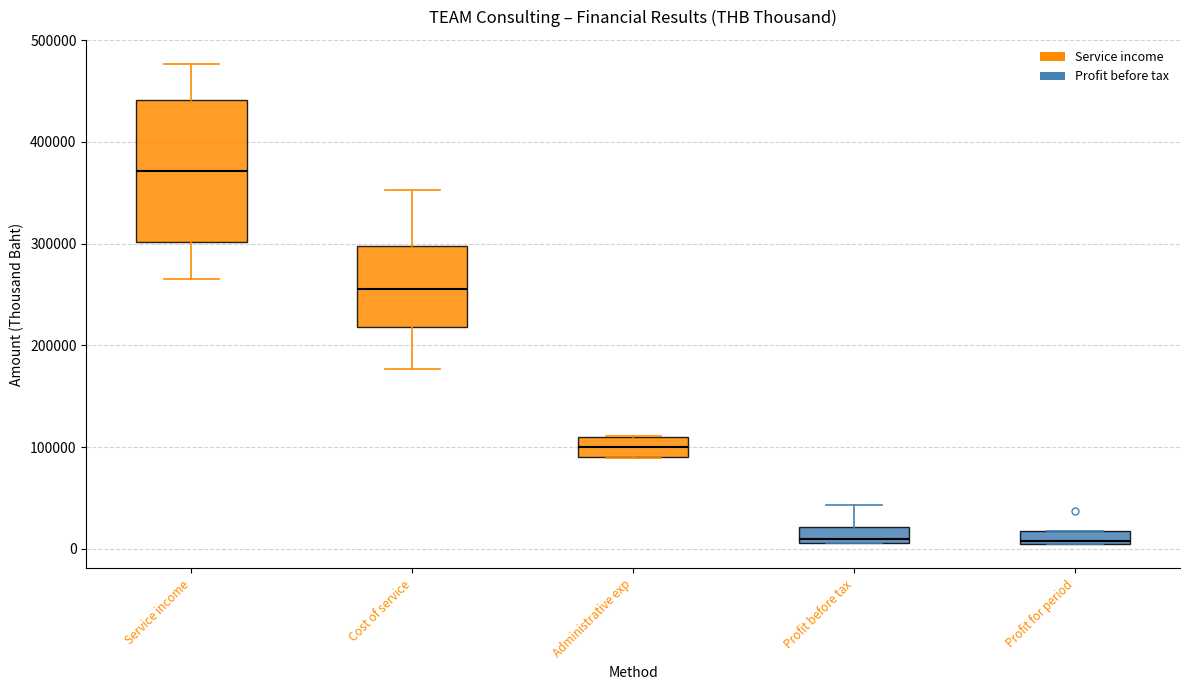

Where does the upper whisker of the box for Service income end on the y-axis? The values are not printed on the chart, so give them approximately, as read against the axis.

480000